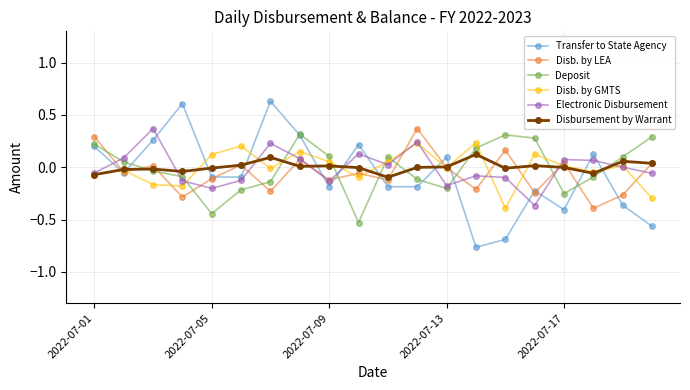

Which series has the largest range (max minus min)?

Transfer to State Agency